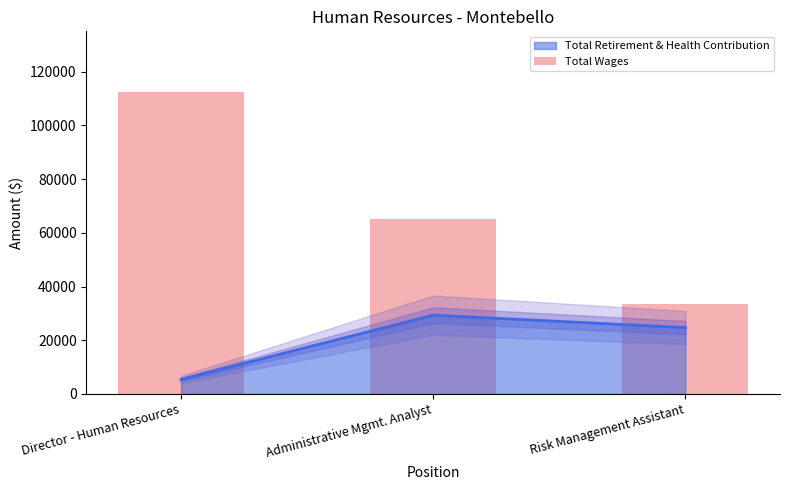

What is the maximum value shown in the chart?

112493